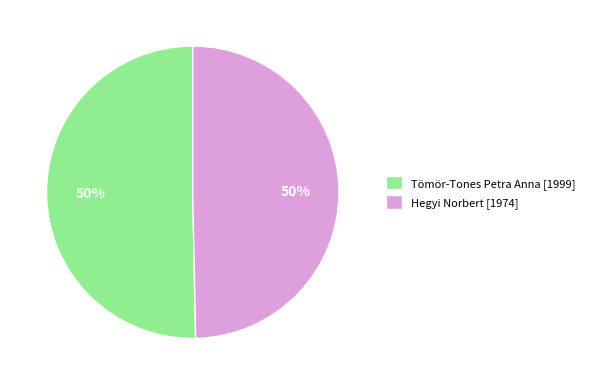

Is it true that Tömör-Tones Petra Anna is 50% of the pie?

True